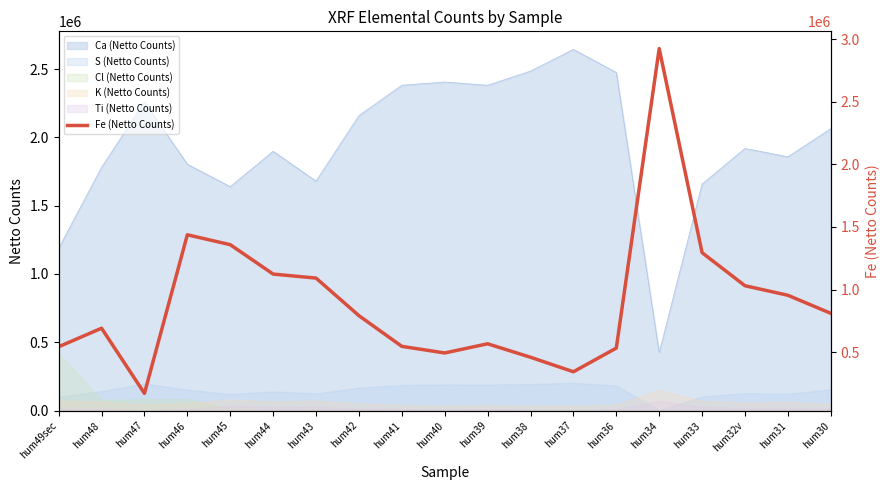

What is the value of the 9th point from the left?

546150